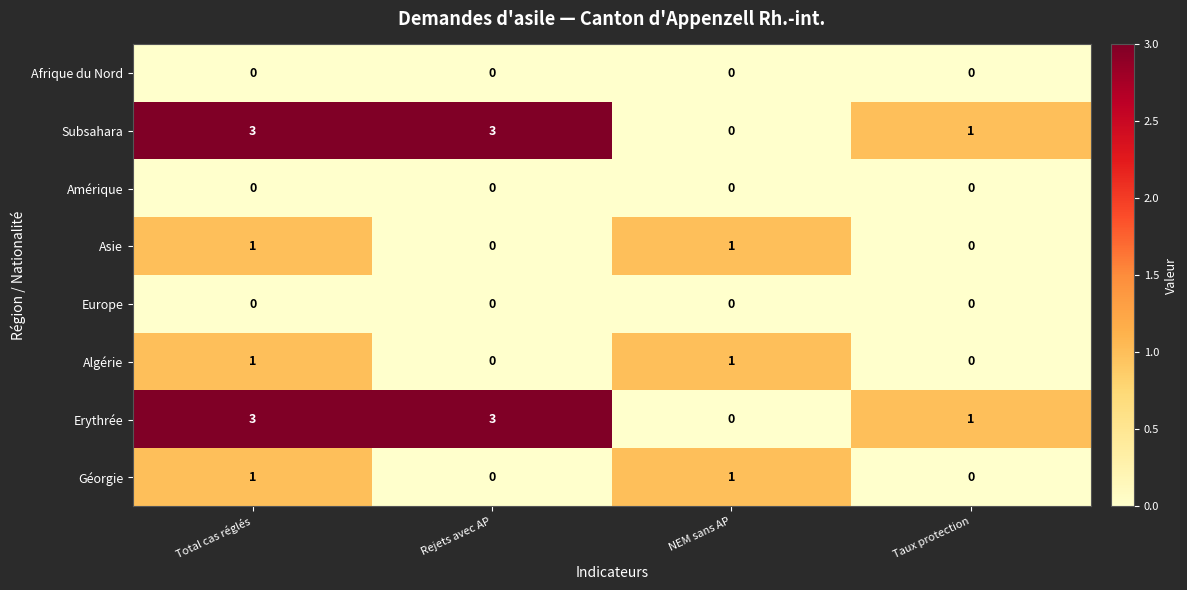

At which category is the sum across all series the highest?

Total cas réglés